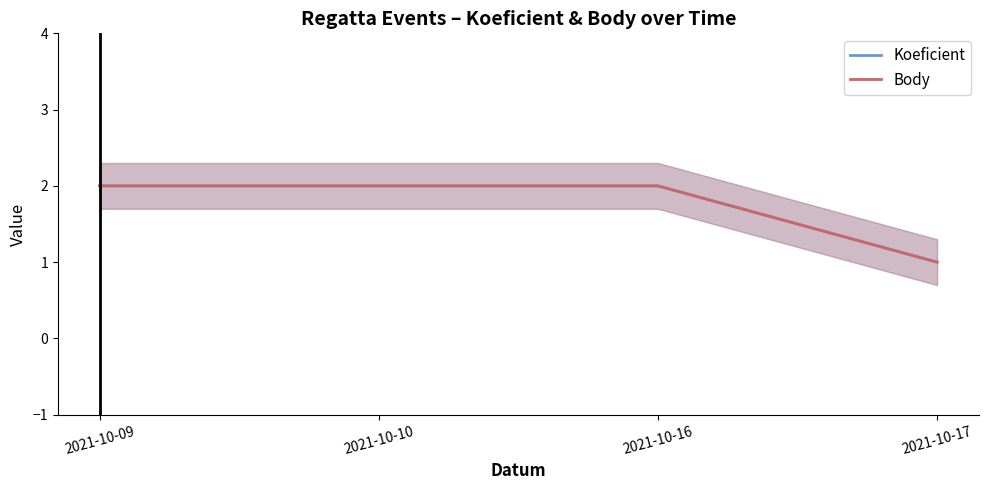

At 2021-10-10, list the series in order from largest to smallest.

Koeficient, Body